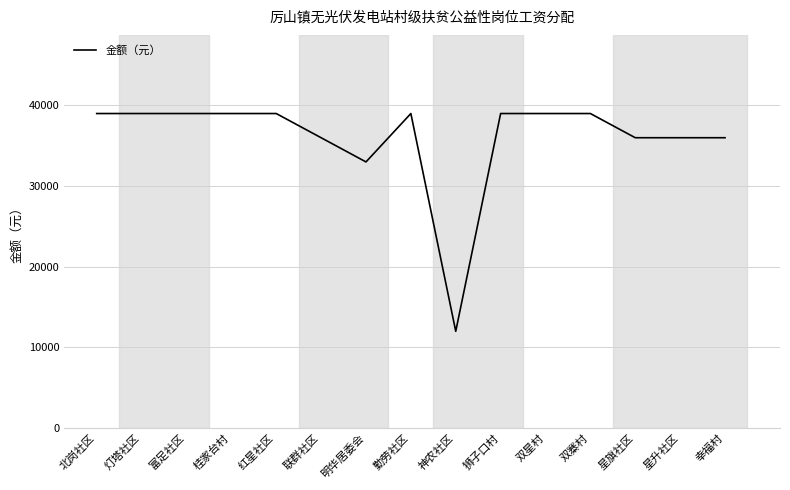

Reading left to right, list all the values displayed in this chart.

39000	39000	39000	39000	39000	36000	33000	39000	12000	39000	39000	39000	36000	36000	36000